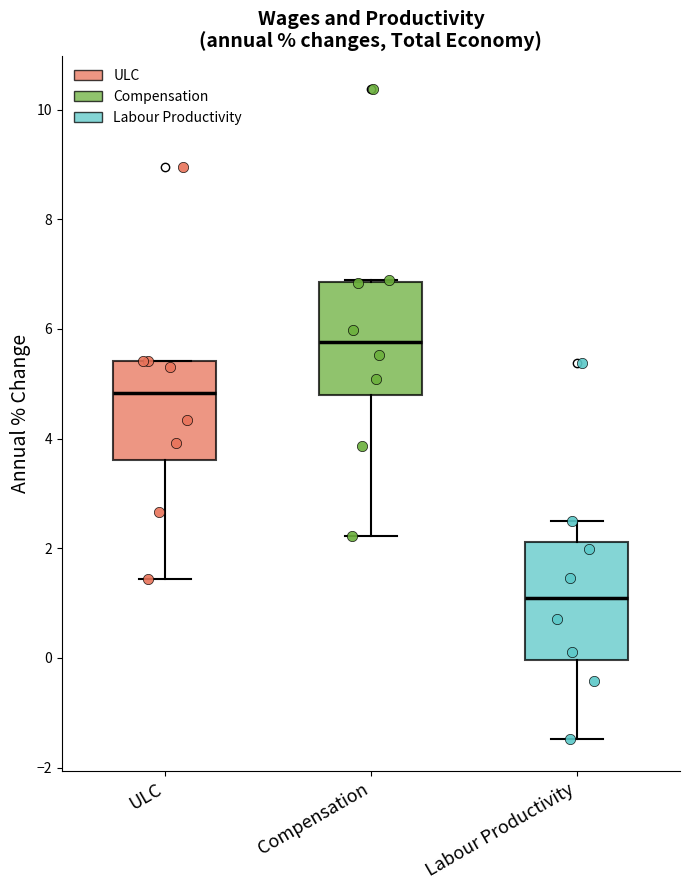

Which box's median line is the lowest?

Labour Productivity